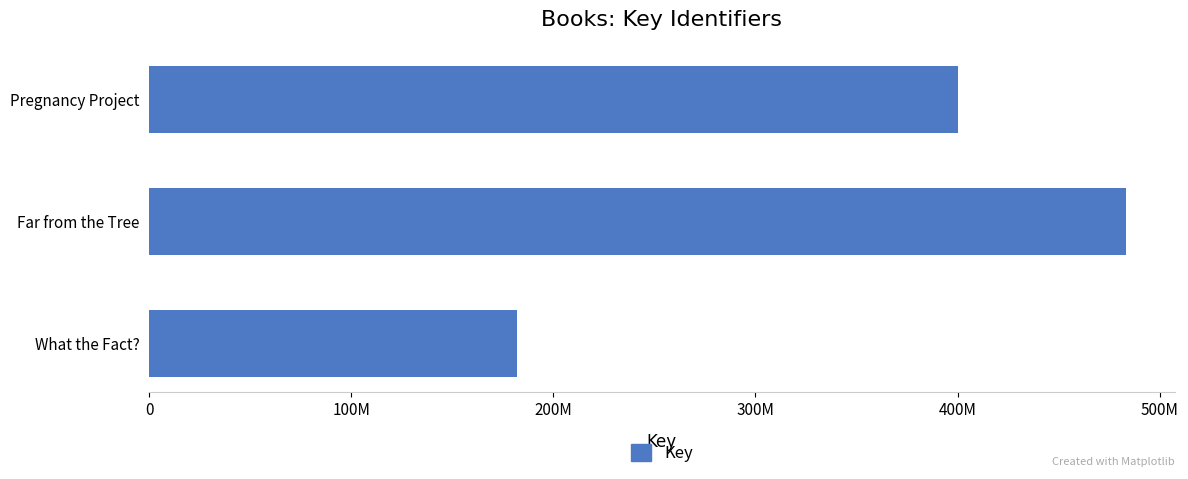

Are the bars horizontal?

Yes